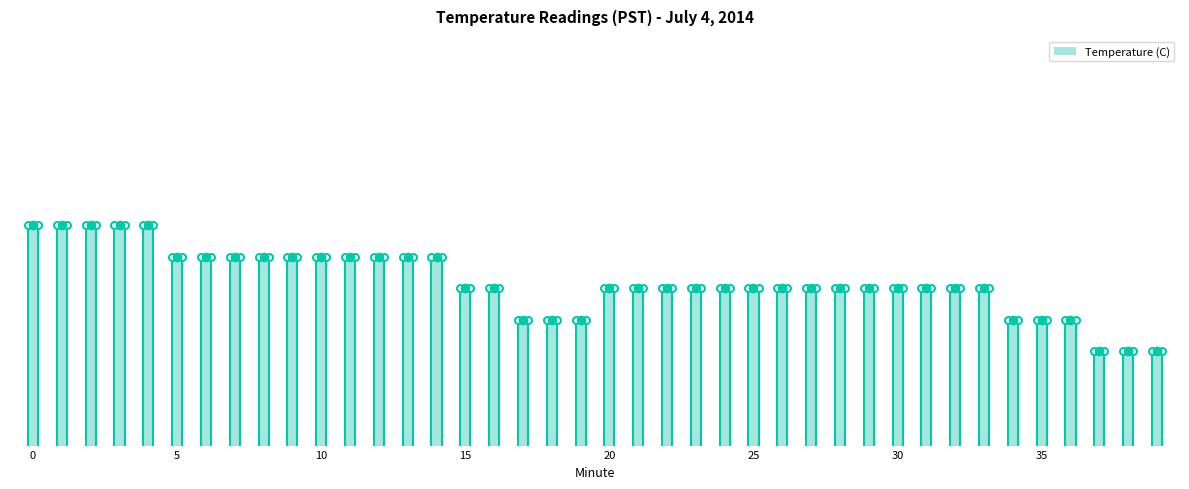

Reading left to right, what are all the values shown in this chart?

0.7	0.7	0.7	0.7	0.7	0.6	0.6	0.6	0.6	0.6	0.6	0.6	0.6	0.6	0.6	0.5	0.5	0.4	0.4	0.4	0.5	0.5	0.5	0.5	0.5	0.5	0.5	0.5	0.5	0.5	0.5	0.5	0.5	0.5	0.4	0.4	0.4	0.3	0.3	0.3